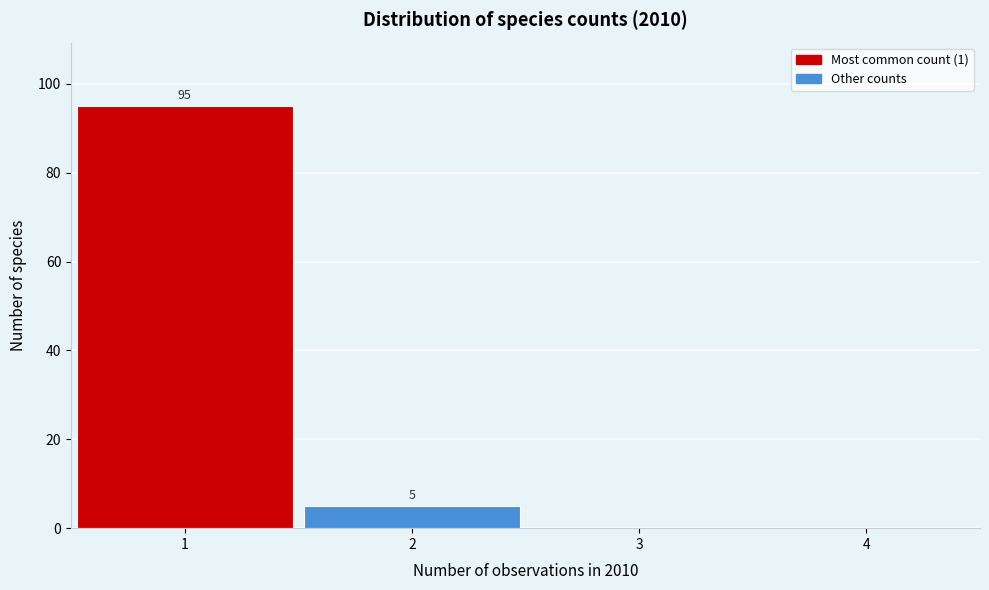

Over which range of the x-axis is the bar tallest?

0.5 to 1.5